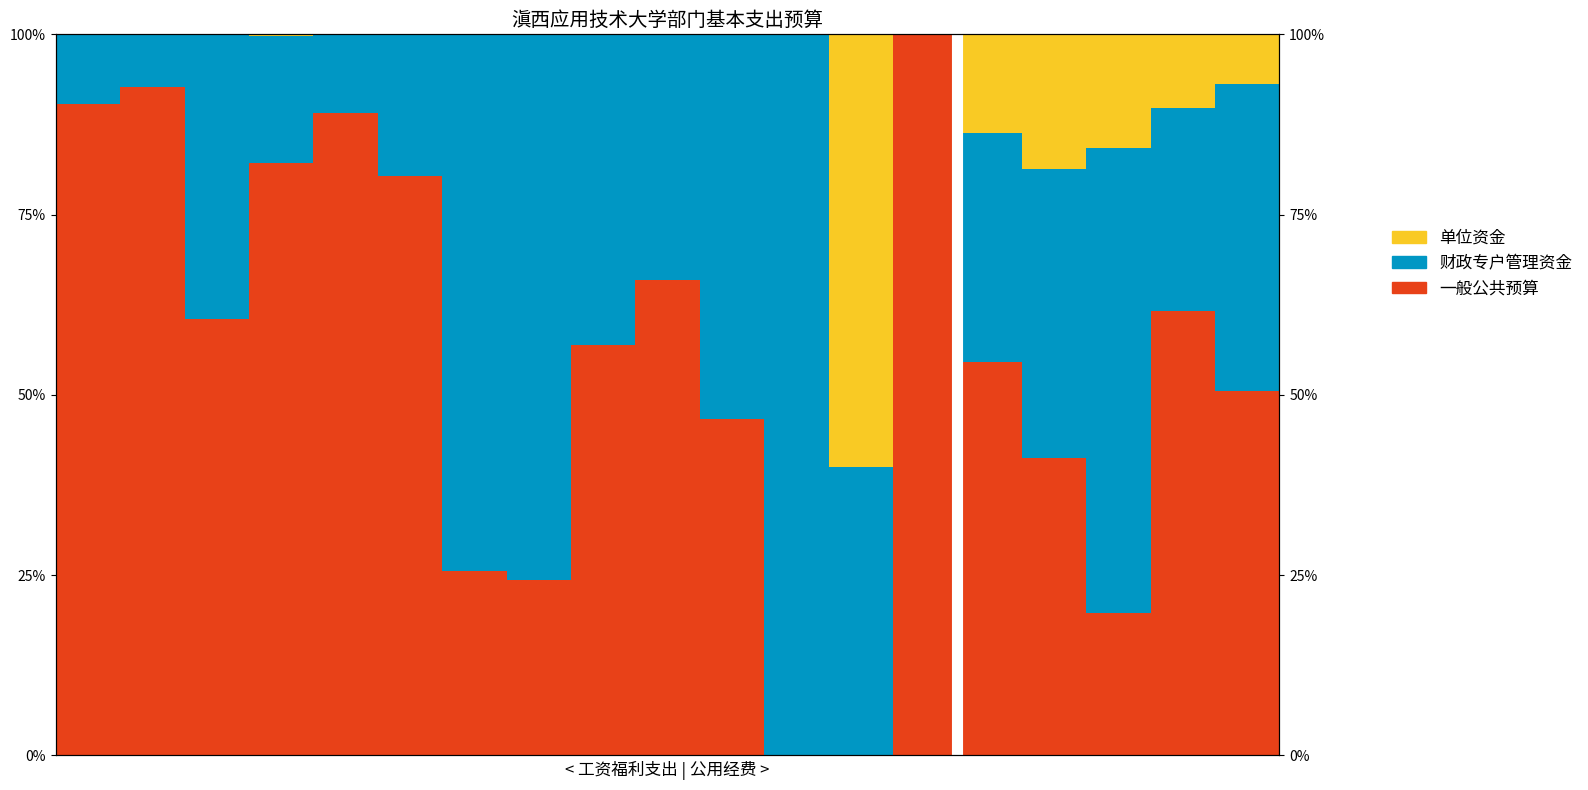

What is the difference between the second highest and second lowest values in the 单位资金 series?

18.7